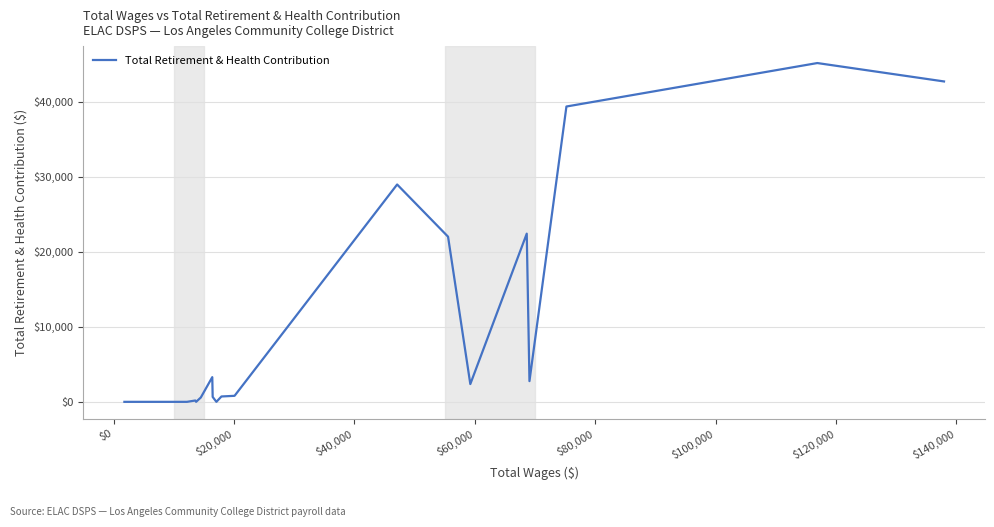

What is the difference between the maximum and minimum values?

45182